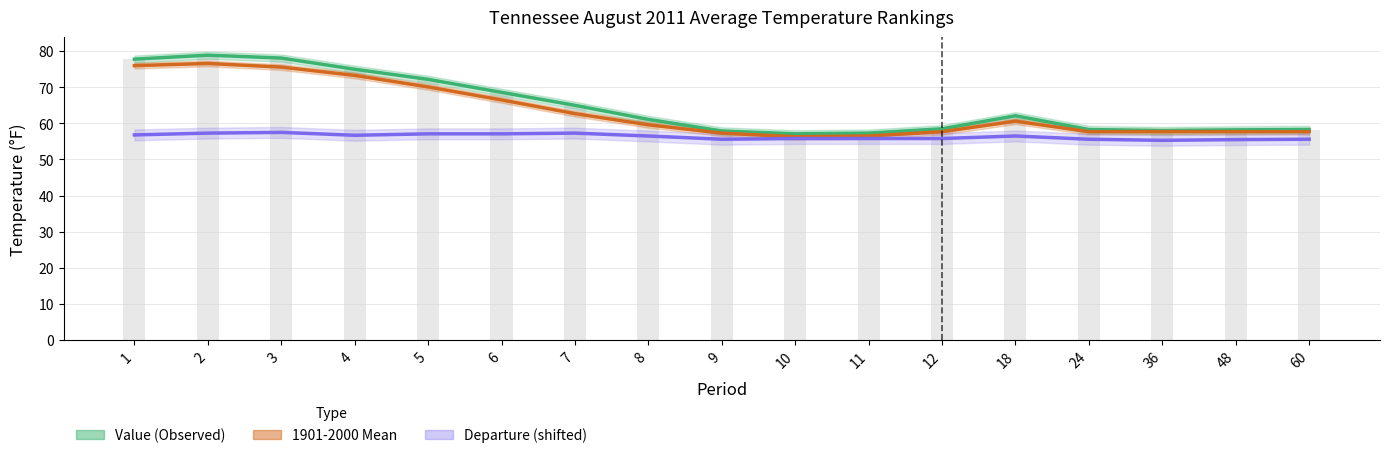

List the series in order of their overall mean, highest first.

Value (Observed), 1901-2000 Mean, Departure (shifted)